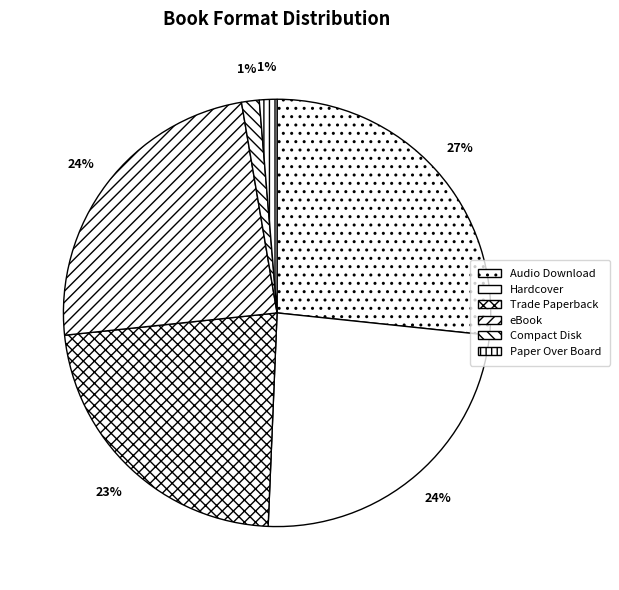

Count the number of slices in the pie.

6